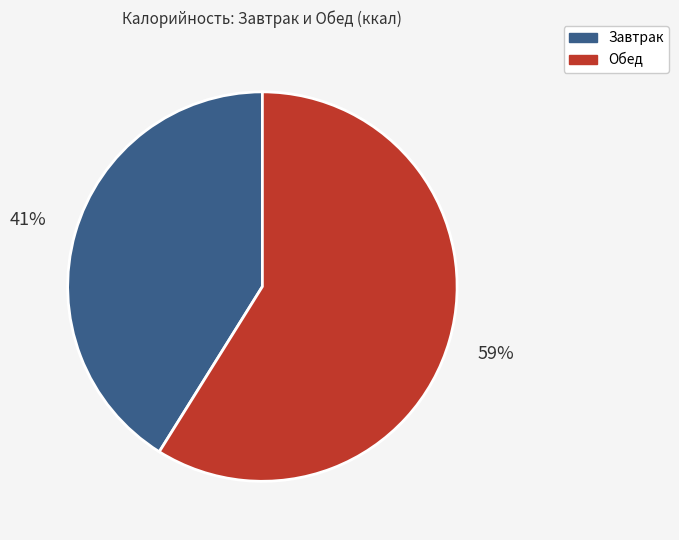

Combined, do Завтрак and Обед account for over 50%?

Yes